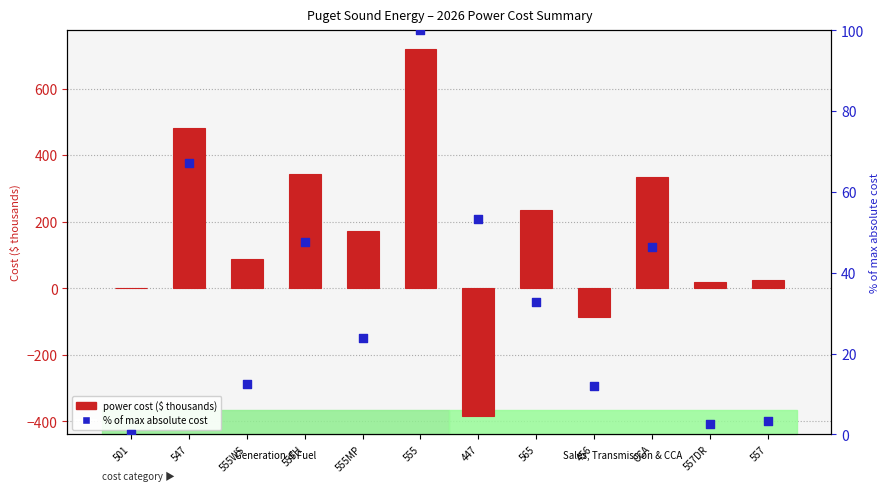

Which series has the largest total across all categories?

power cost ($ thousands)